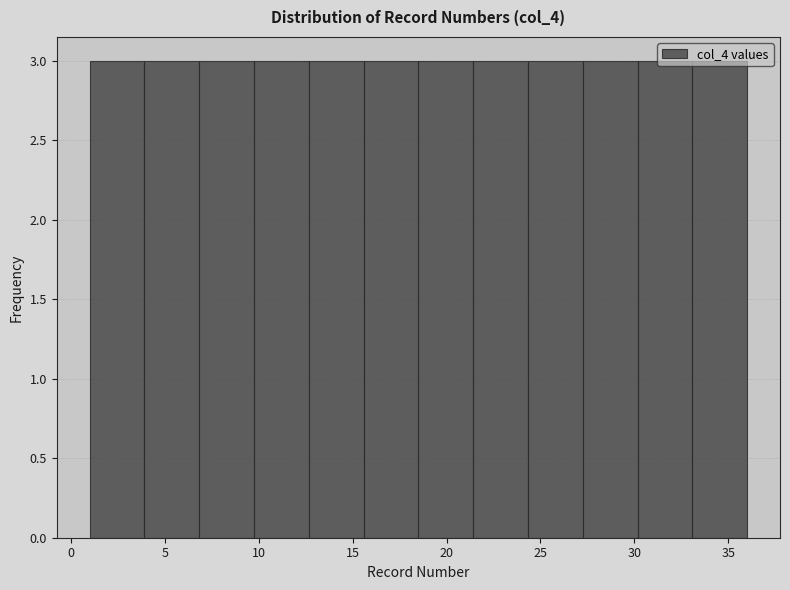

Reading left to right, transcribe this chart: for each bar, give the range it covers on the x-axis and its height. Neither the bar edges nor the heights are printed on the chart, so give them approximately, as read against the axes.

1.0 to 4.0: 3
4.0 to 7.0: 3
7.0 to 10.0: 3
10.0 to 12.5: 3
12.5 to 15.5: 3
15.5 to 18.5: 3
18.5 to 21.5: 3
21.5 to 24.5: 3
24.5 to 27.5: 3
27.5 to 30.0: 3
30.0 to 33.0: 3
33.0 to 36.0: 3